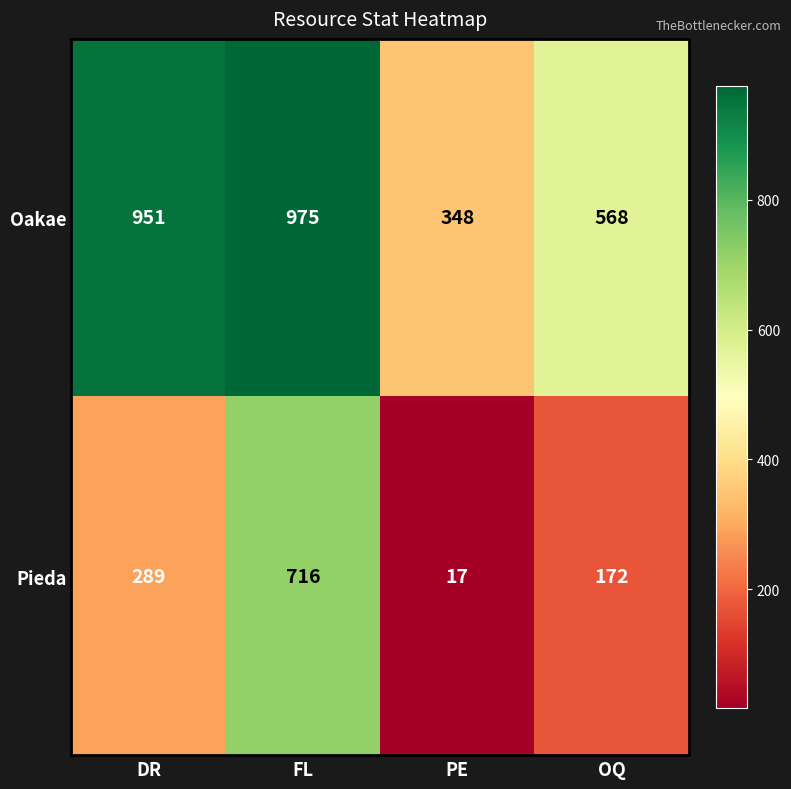

What value does the Pieda series have at OQ, to the nearest 10?

170